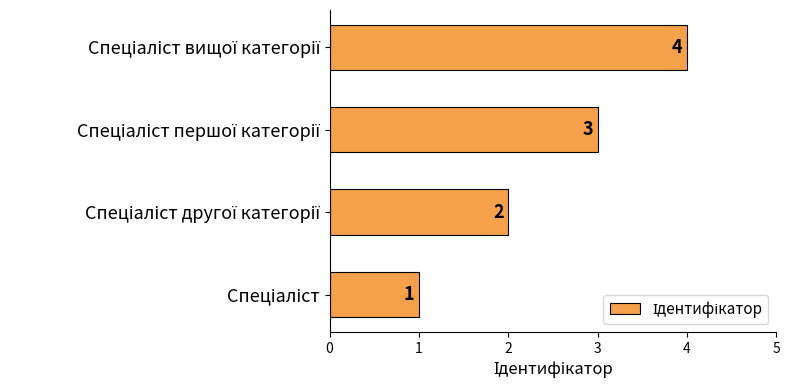

What is the sum of all values?

10